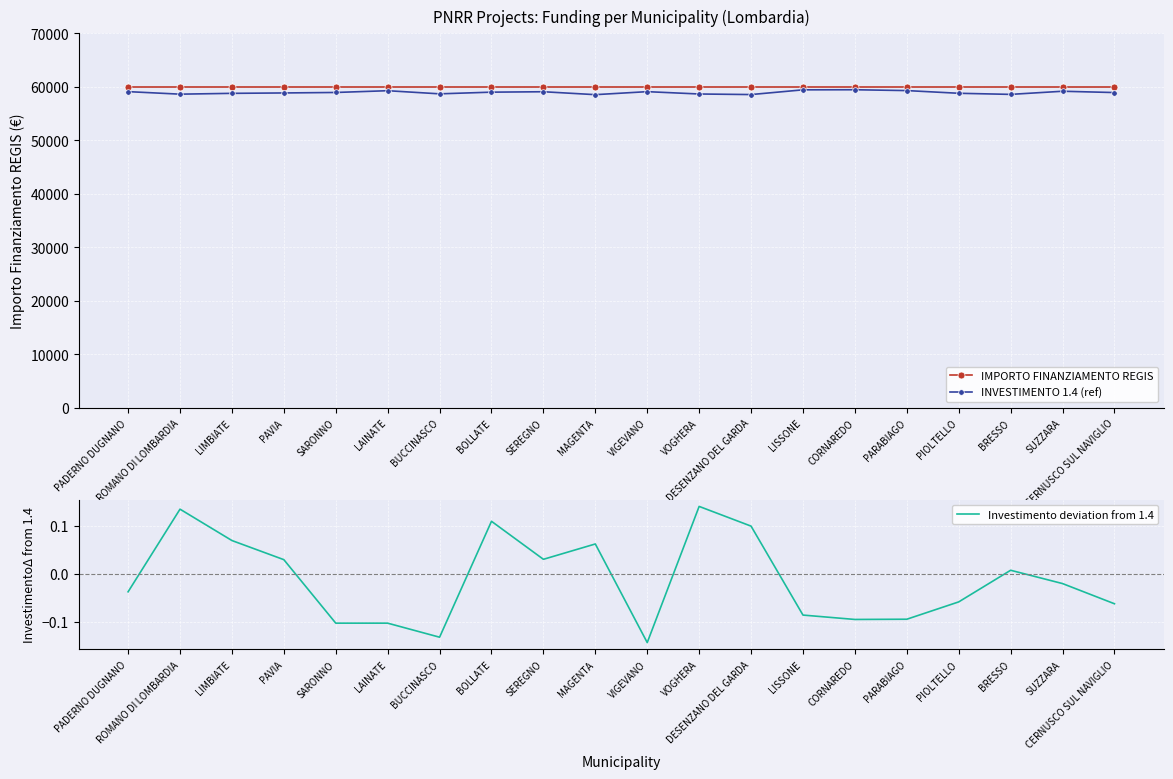

True or false: IMPORTO FINANZIAMENTO REGIS and Investimento deviation from 1.4 intersect in this chart.

False